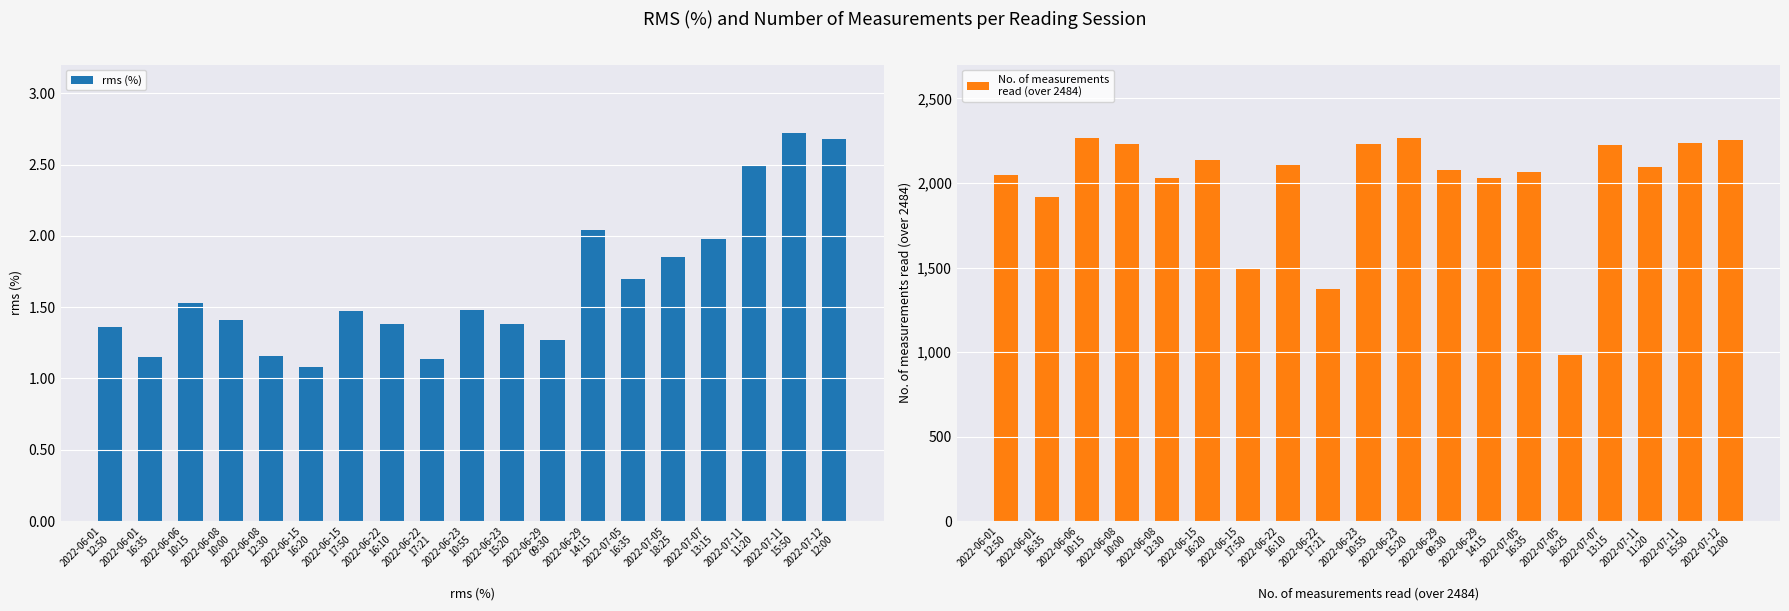

Rank the series by their maximum value, from lowest to highest.

rms (%), No. of measurements
read (over 2484)